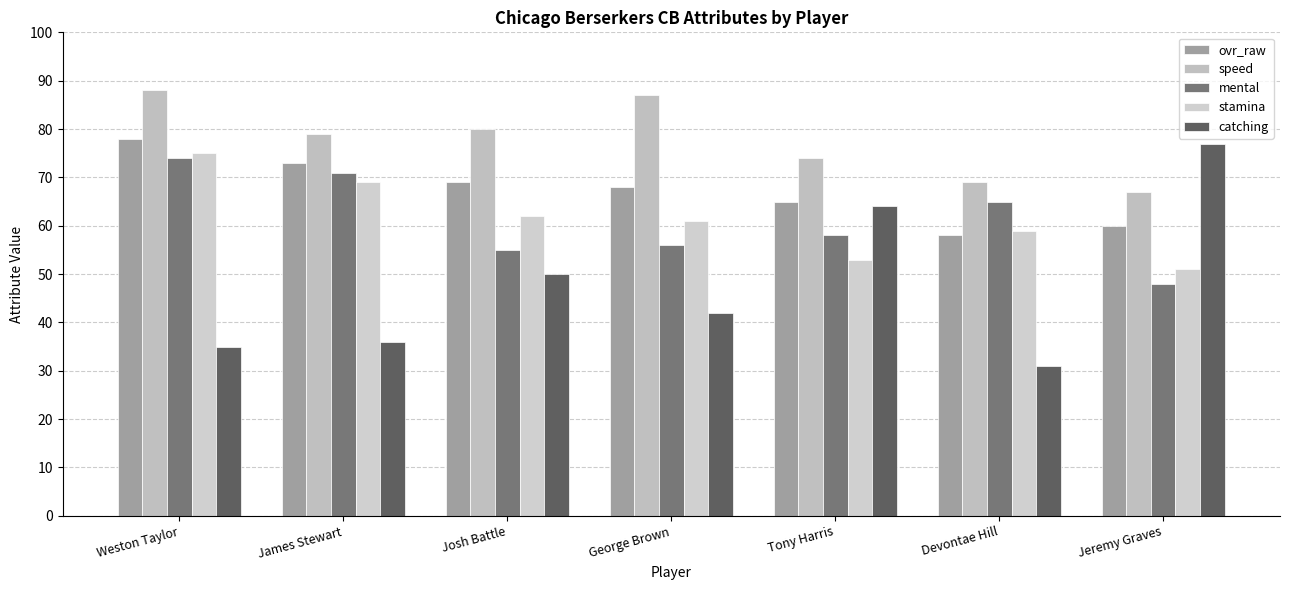

Which category has the highest value in the ovr_raw series?

Weston Taylor